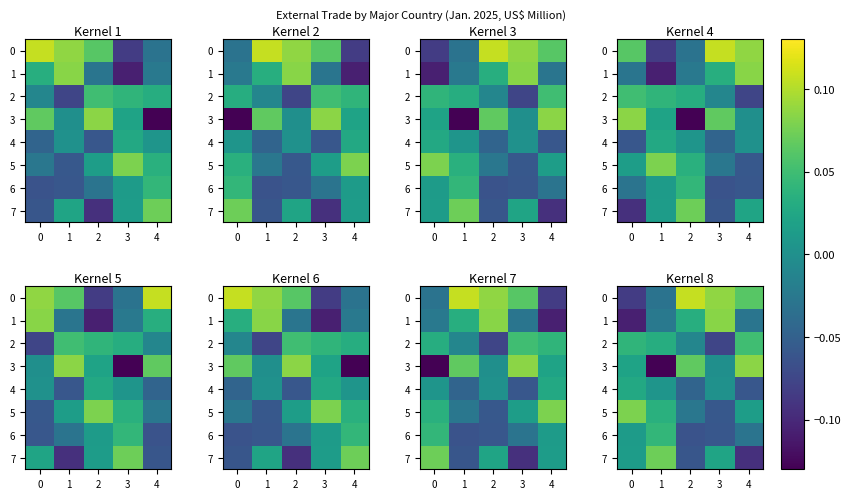

At which label does 5 reach its minimum?

3